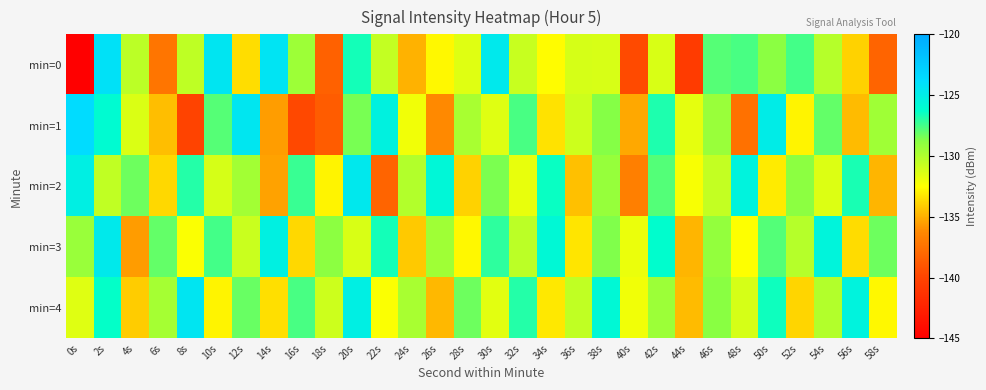

What is the total value across all series at 46s?

-645.6